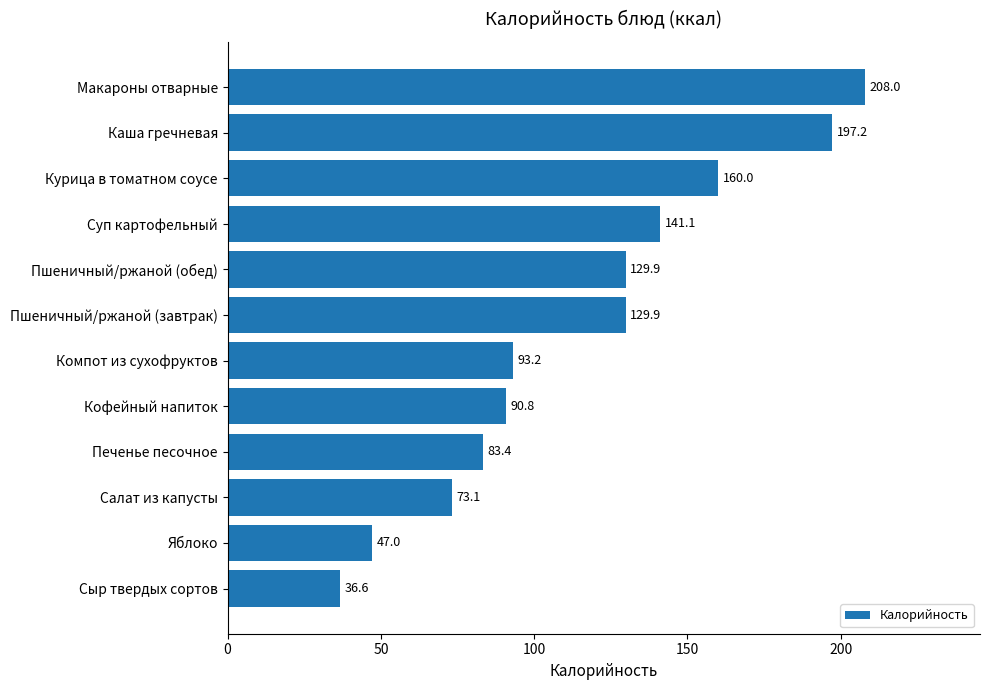

What is the difference between the maximum and second lowest values?

161.0